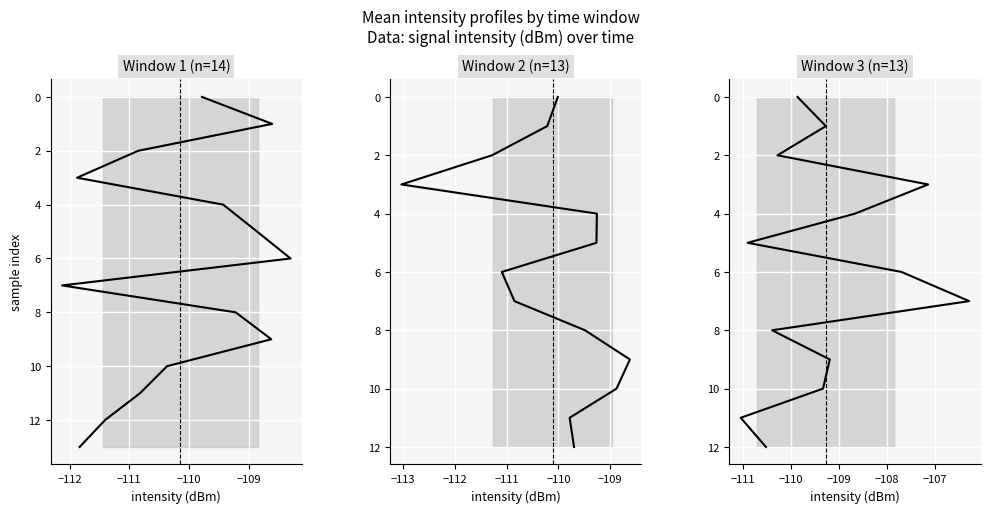

Count the number of values greater than -109.

10